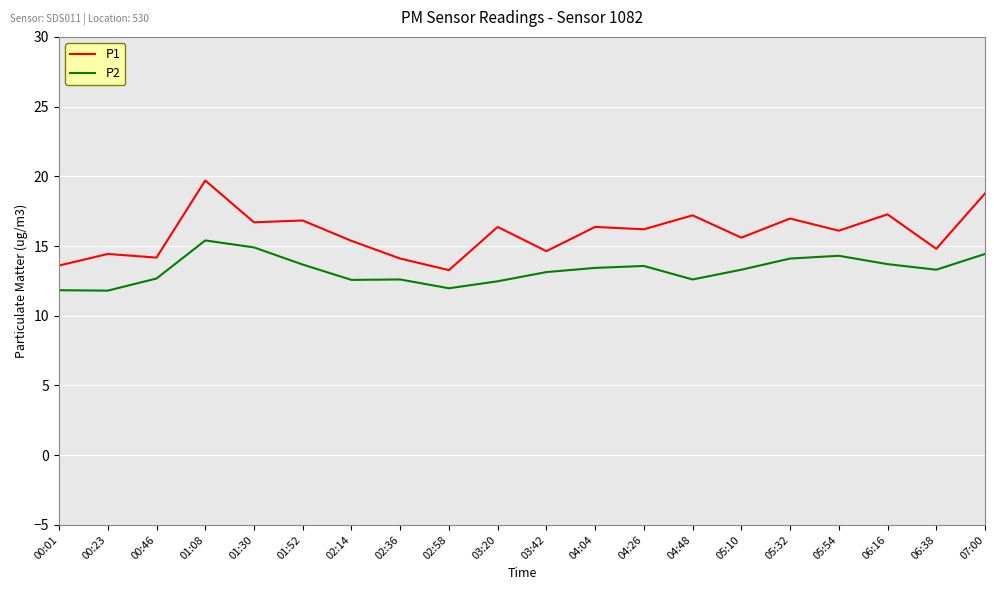

What is the sum of the P2 values at 01:08 and 01:52?

29.1